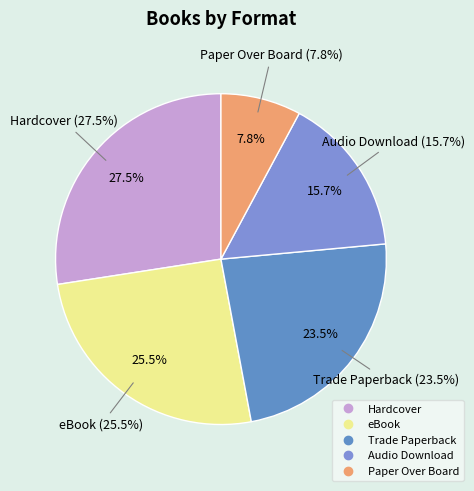

Is there any slice that represents more than half of the pie?

No